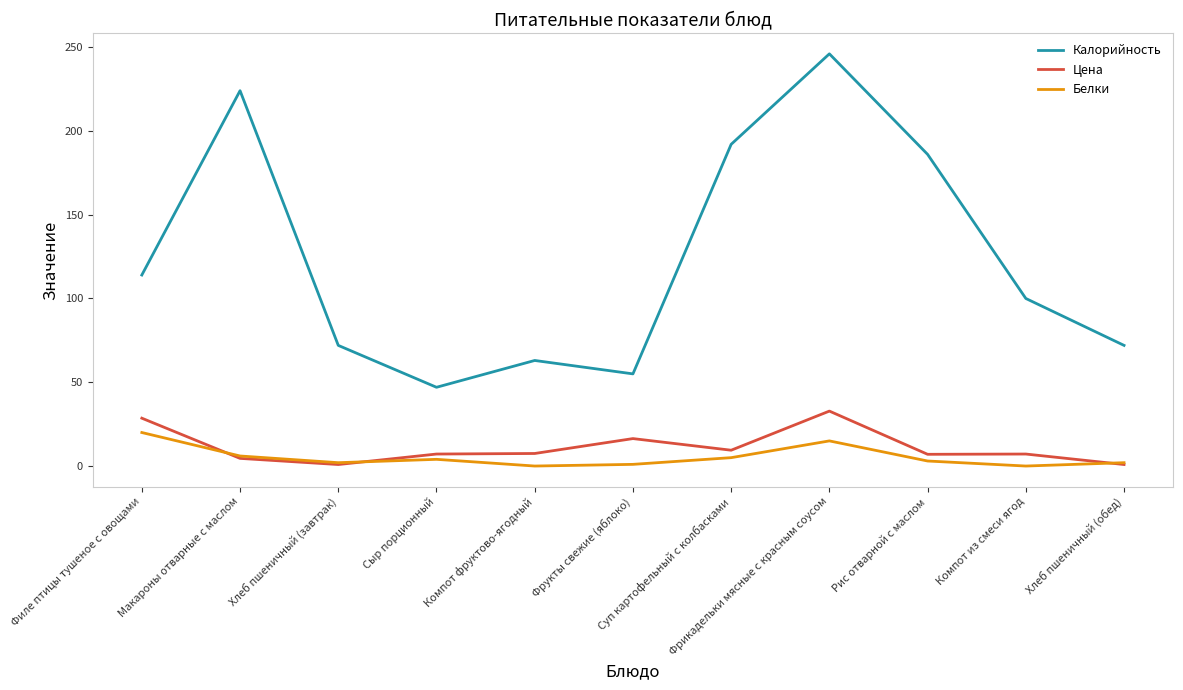

List the series in order of their peak value, lowest first.

Белки, Цена, Калорийность